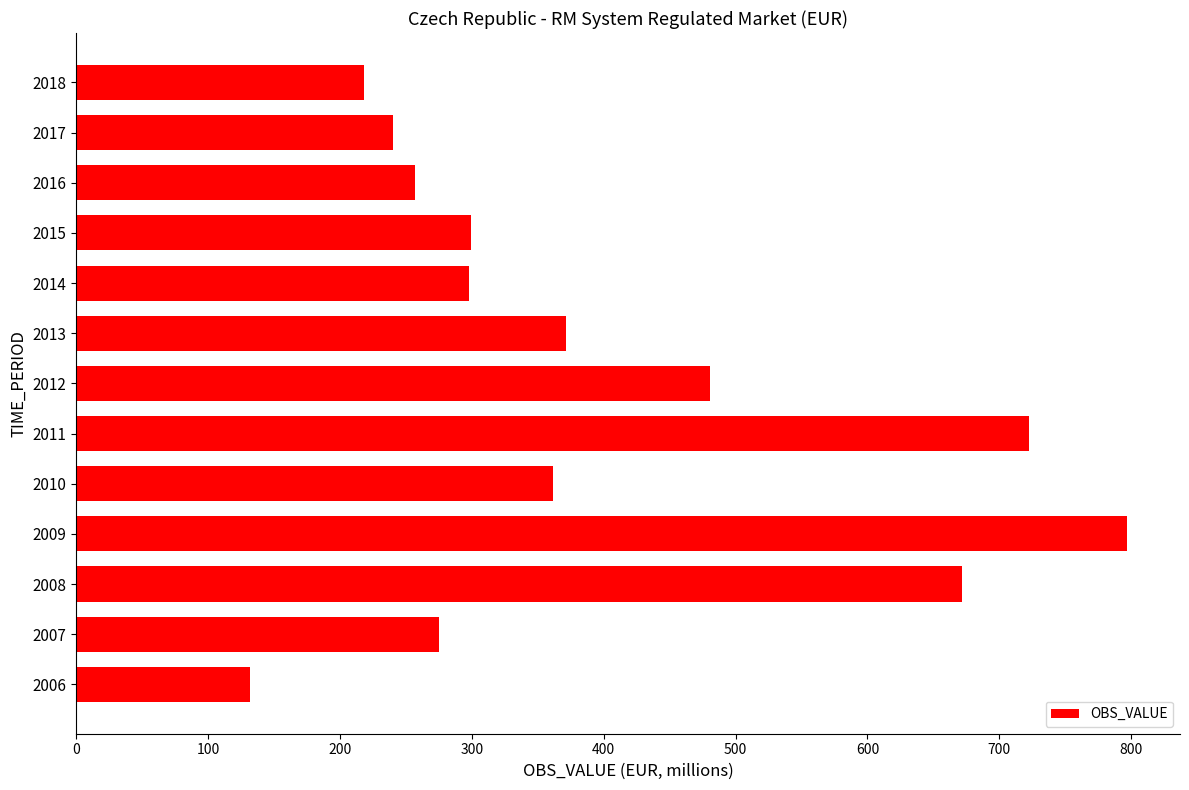

Which has a higher value, 2010 or 2018?

2010